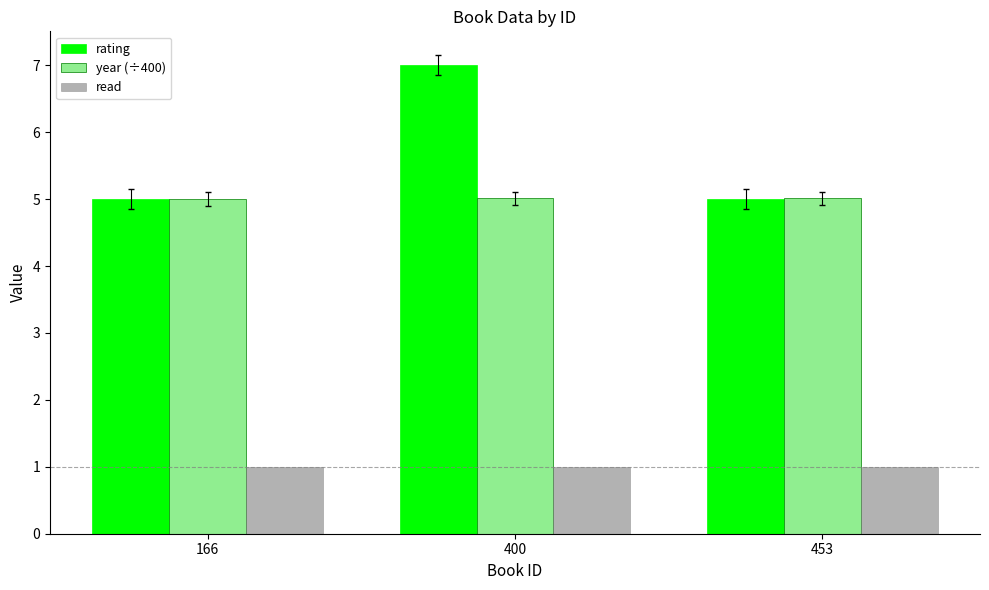

Rank the series by their maximum value, from highest to lowest.

rating, year (÷400), read